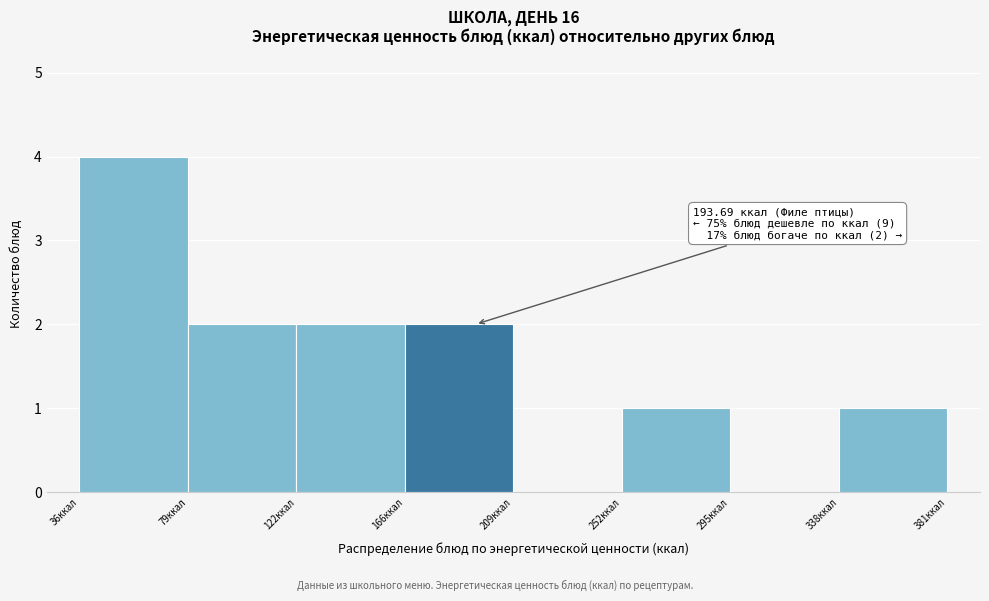

Which range on the x-axis has the tallest bar?

35 to 80